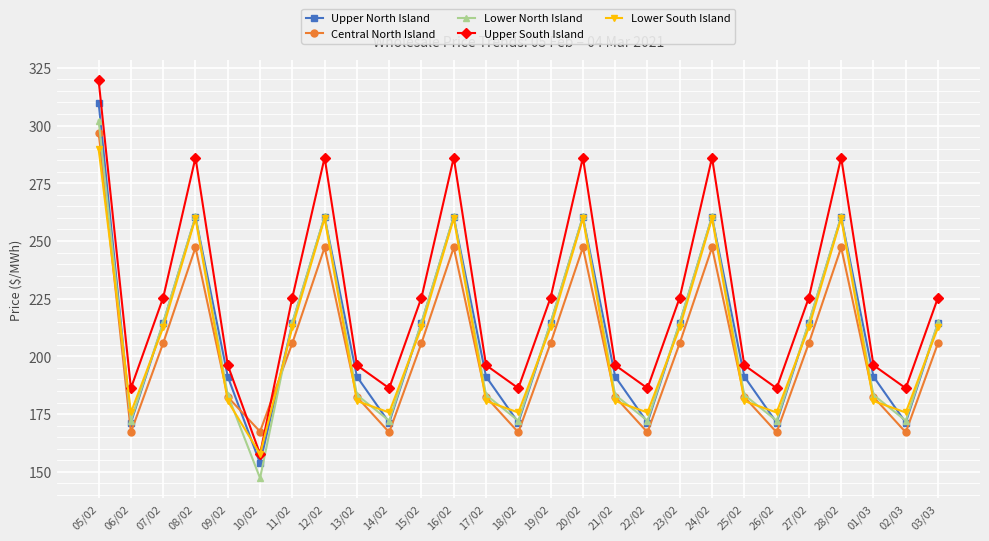

What is the maximum value shown in the chart?

319.6